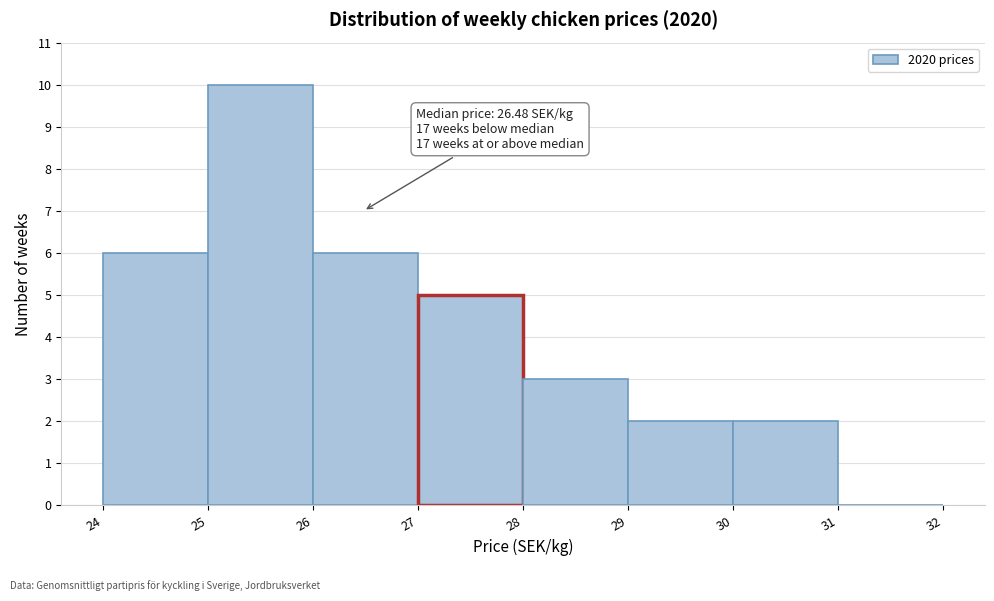

Over which range of the x-axis is the bar tallest?

25 to 26